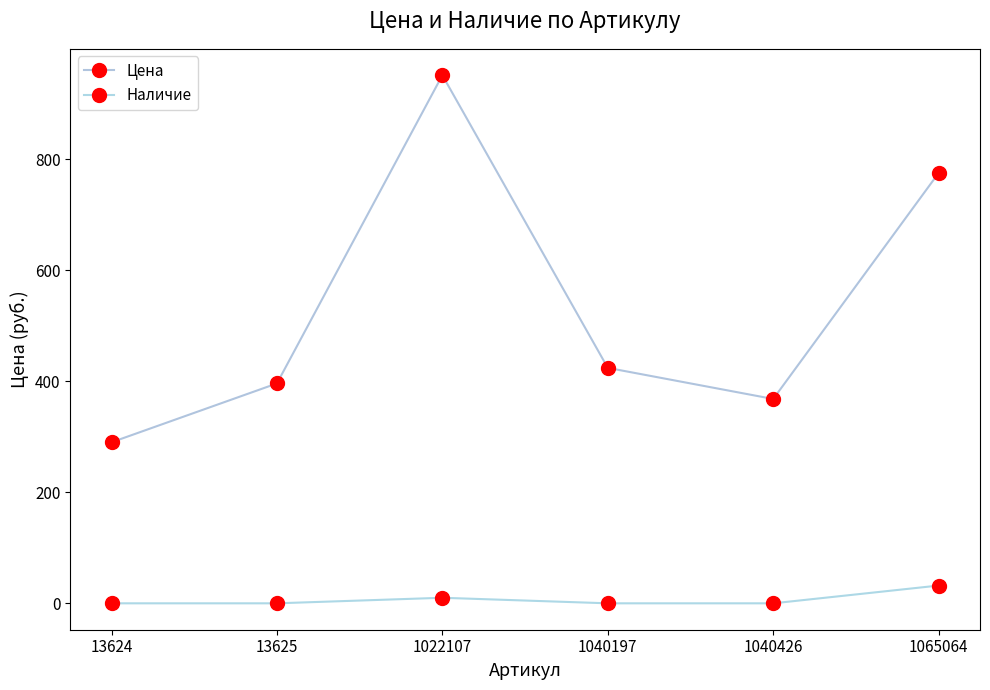

In Наличие, how many points are higher than both neighbors (excluding endpoints)?

1